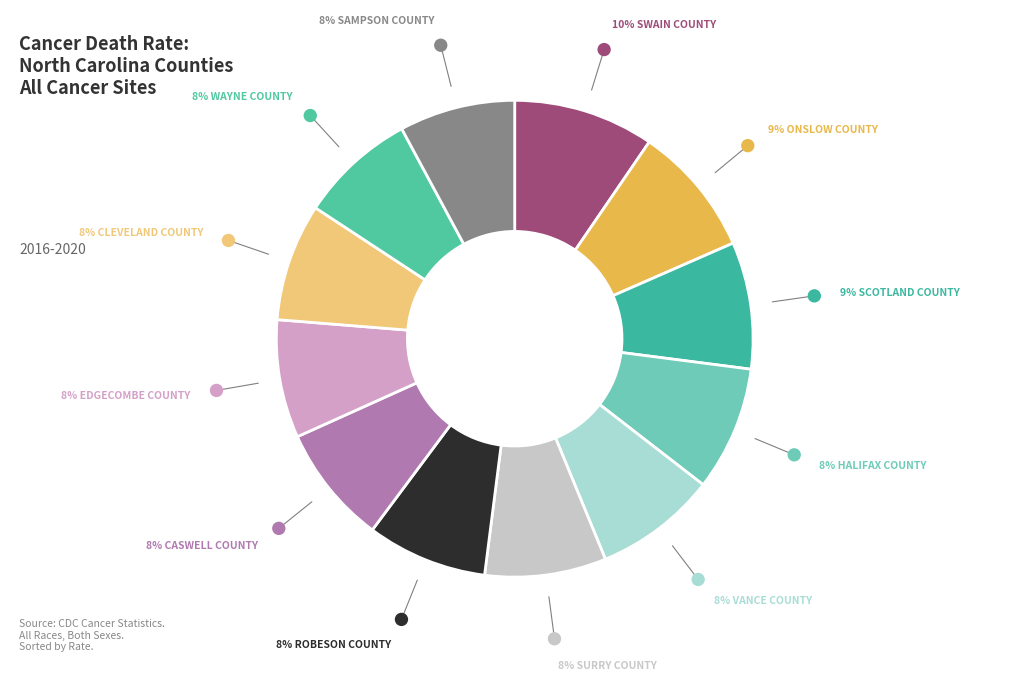

How many segments does this pie chart have?

12